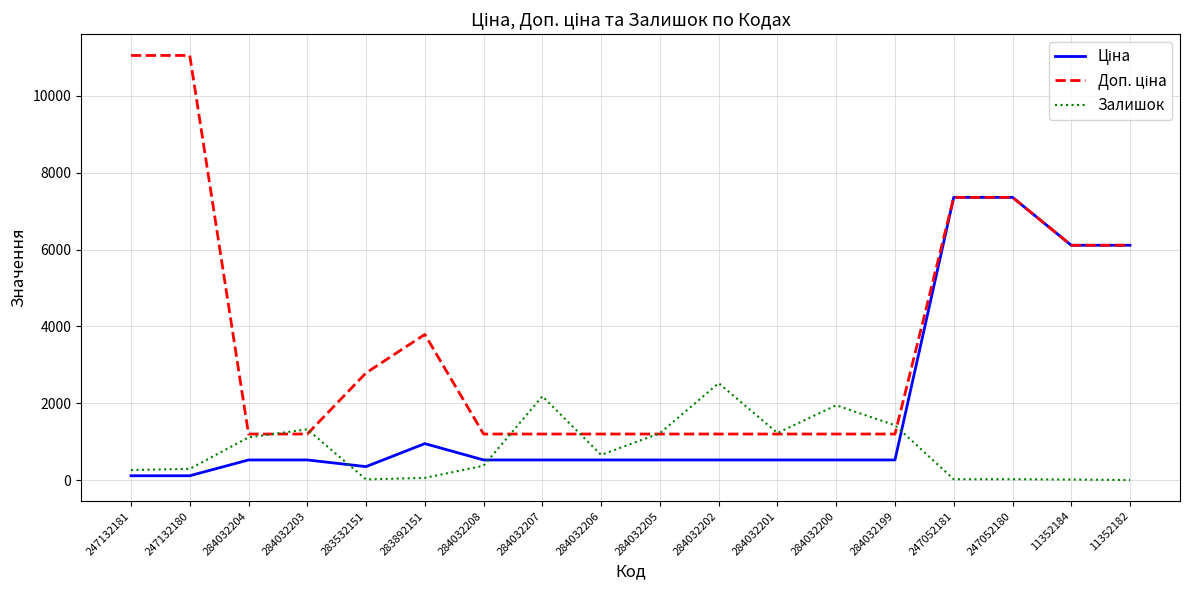

What is the total value across all series at 284032204?

2829.2